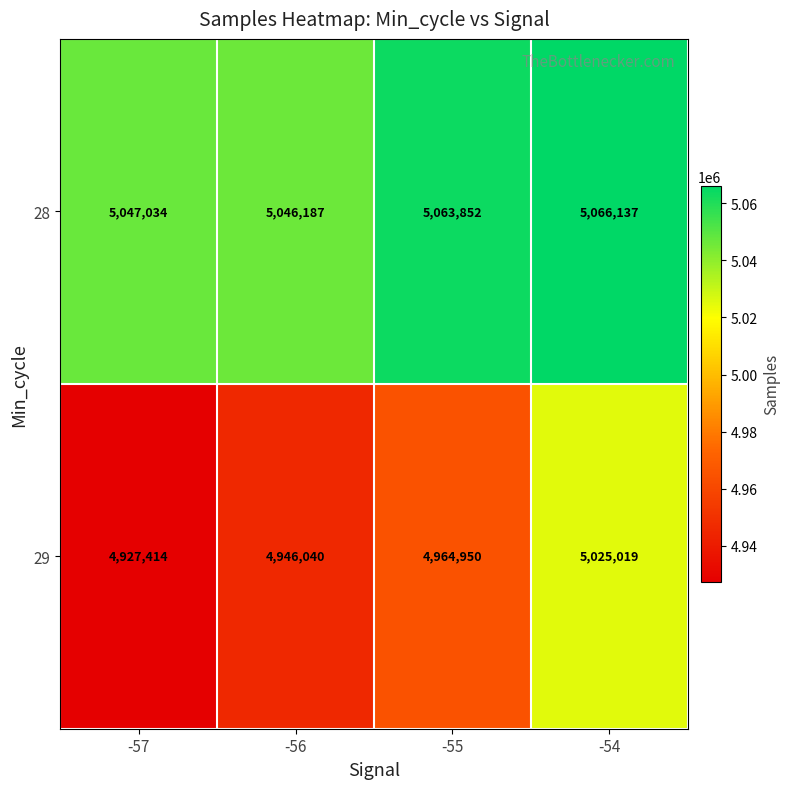

What is the sum of all 29 values?

19863423